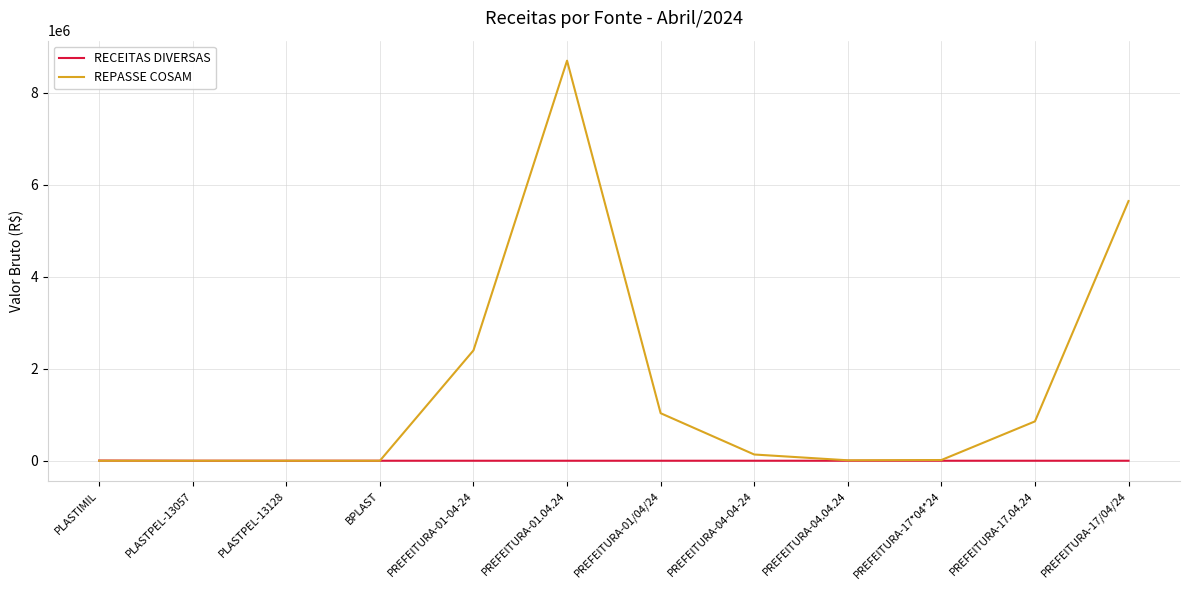

Rank the series by their average value, from highest to lowest.

REPASSE COSAM, RECEITAS DIVERSAS